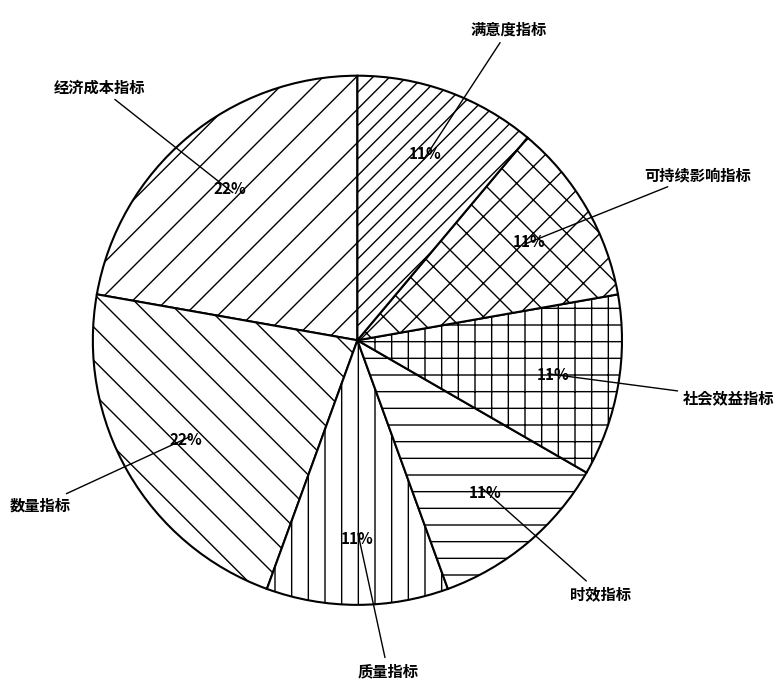

Do 质量指标 and 数量指标 together represent more than half of the pie?

No